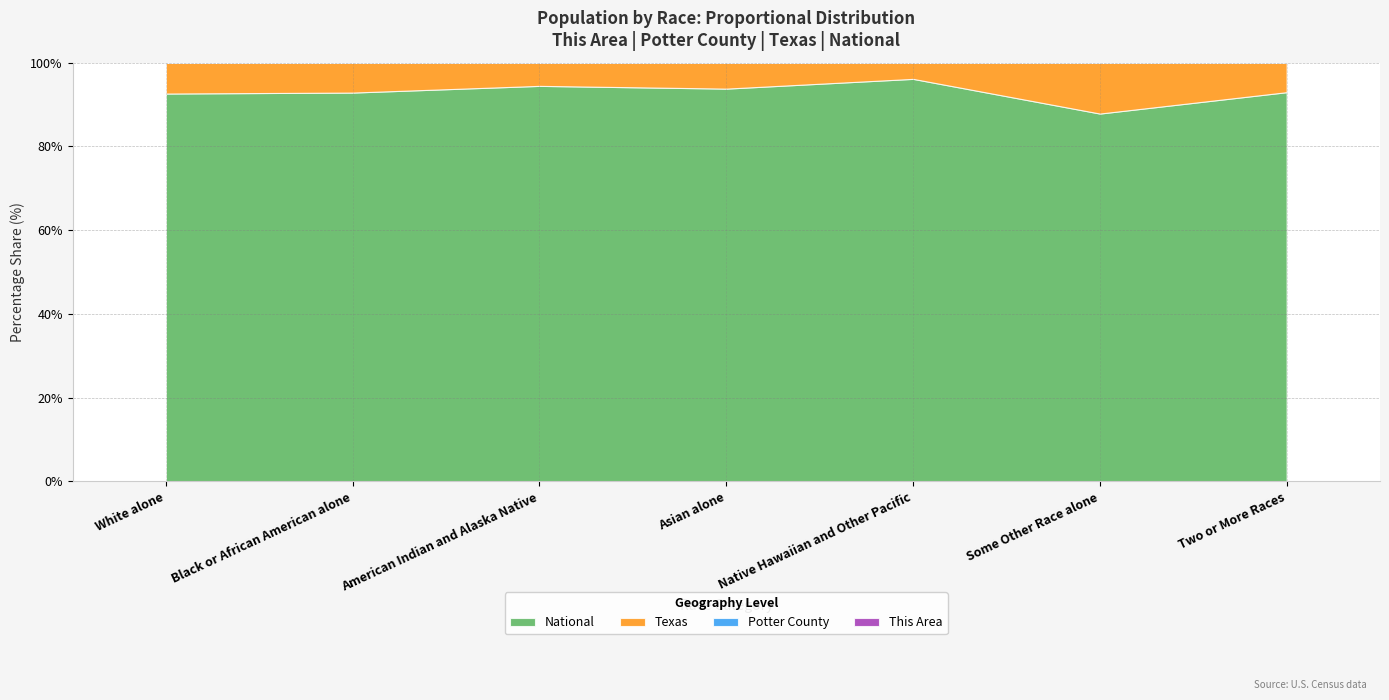

Is it true that National equals 45.0 at Native Hawaiian and Other Pacific?

False